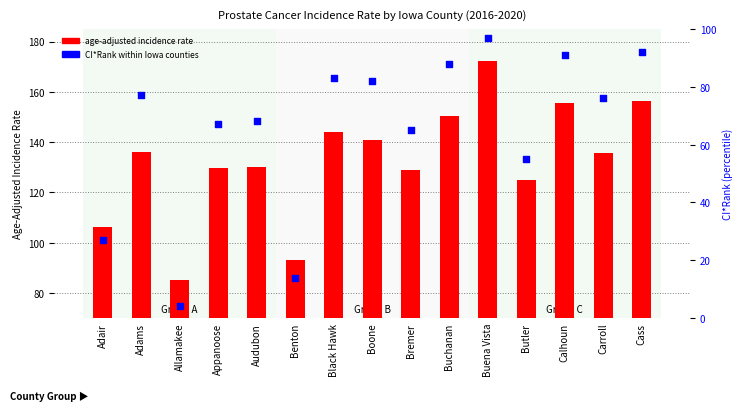

At how many categories does at least one series exceed 9?

15